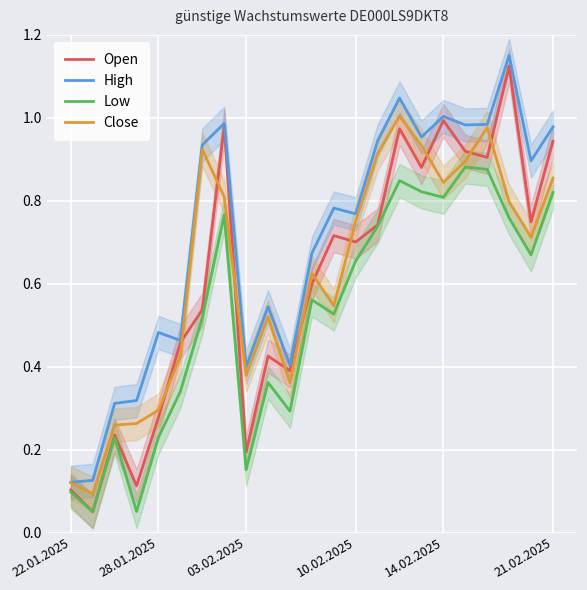

True or false: Close has a value of 0.3 at 28.01.2025.

True